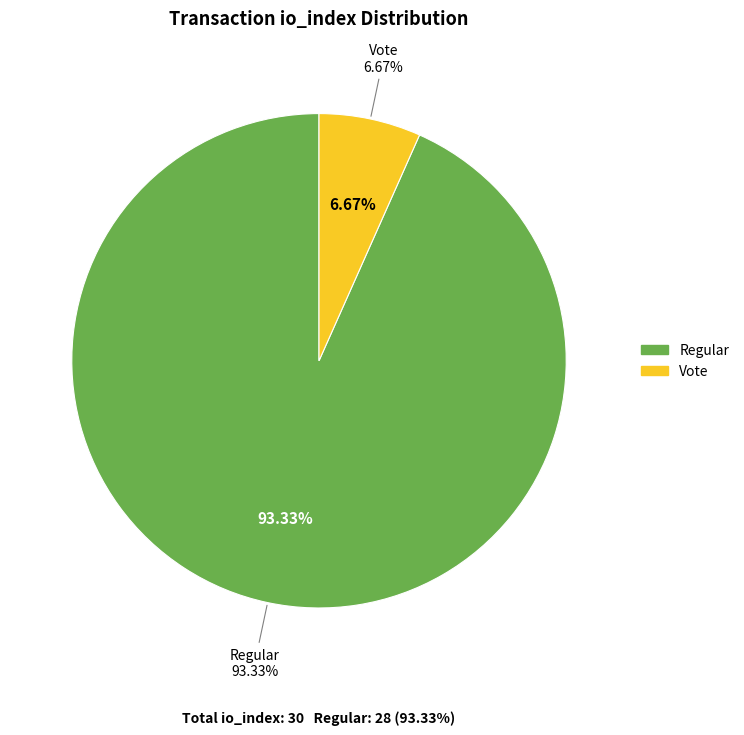

The Vote (io_index=2) slice represents 7% of the pie. True or false?

True